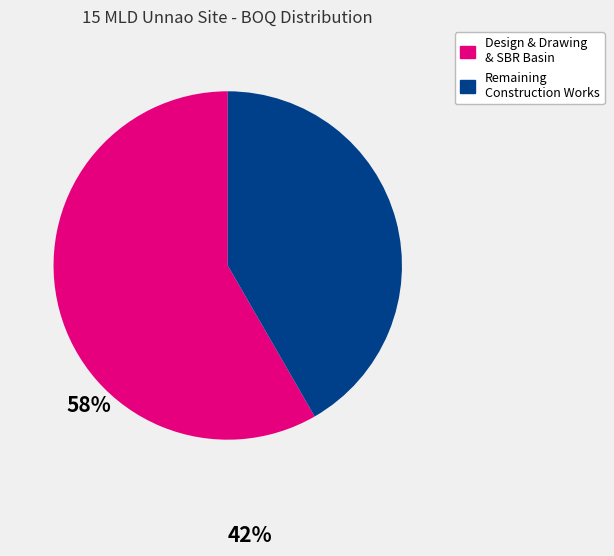

Is there a majority slice in this chart?

Yes